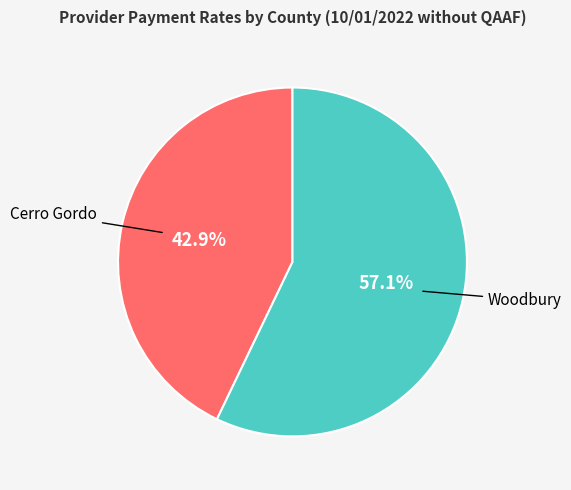

Rank the categories by value from lowest to highest.

Cerro Gordo, Woodbury